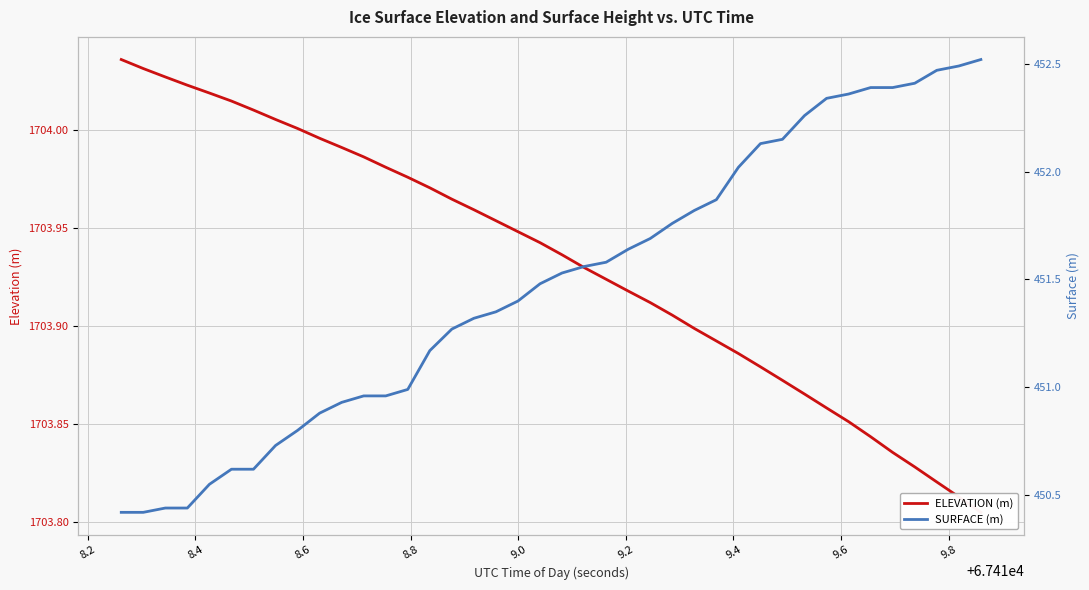

What is the difference between the maximum and minimum values in the SURFACE (m) series?

2.1